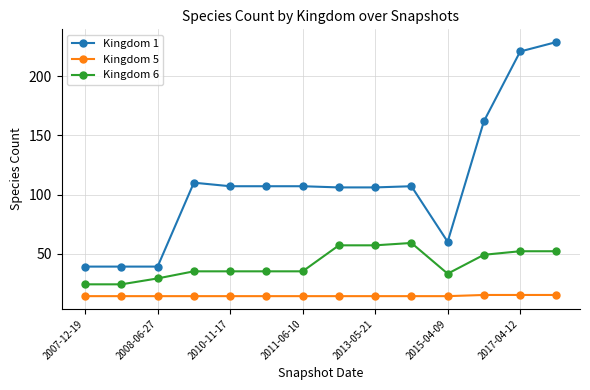

Rank the series by their maximum value, from highest to lowest.

Kingdom 1, Kingdom 6, Kingdom 5